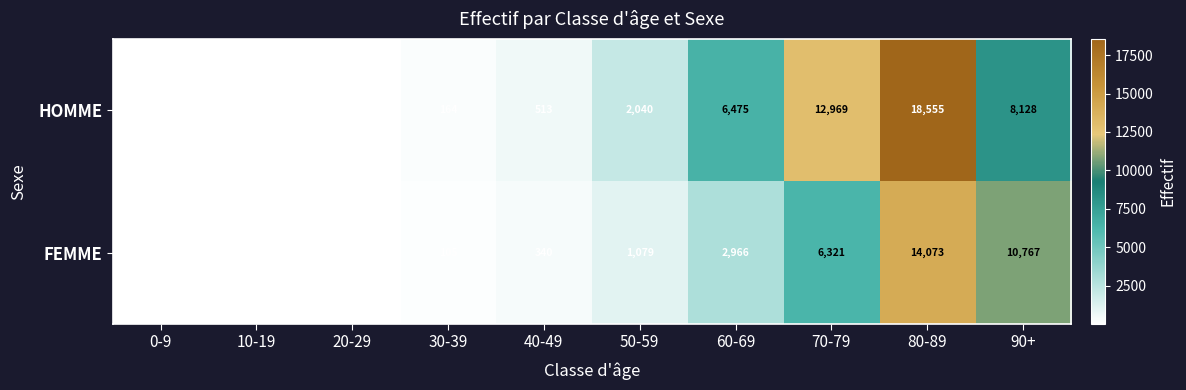

Which category has the lowest value across all series?

0-9